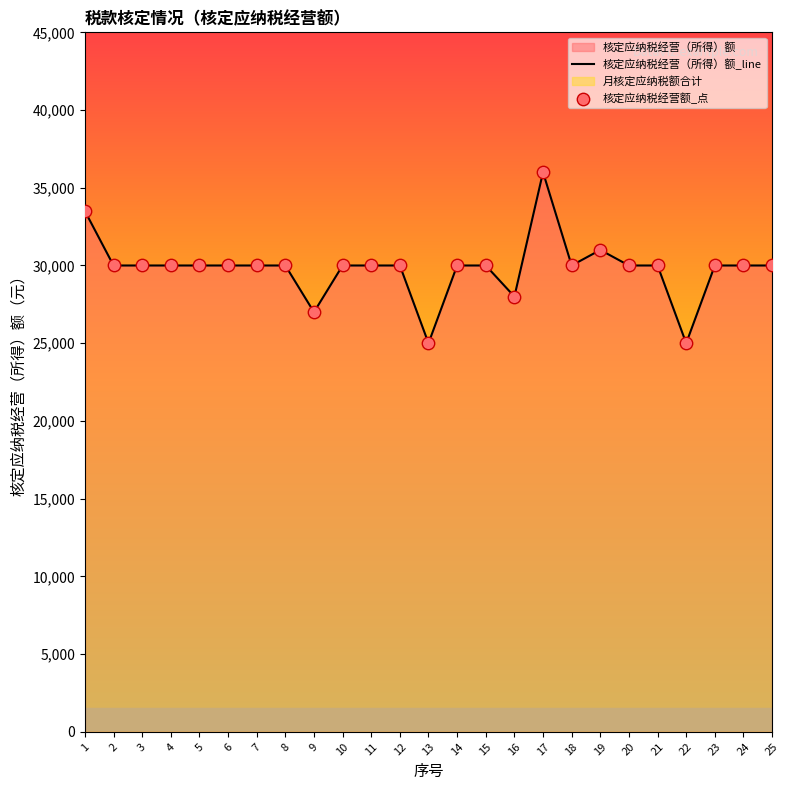

Which series reaches the maximum Y coordinate?

核定应纳税经营（所得）额_line